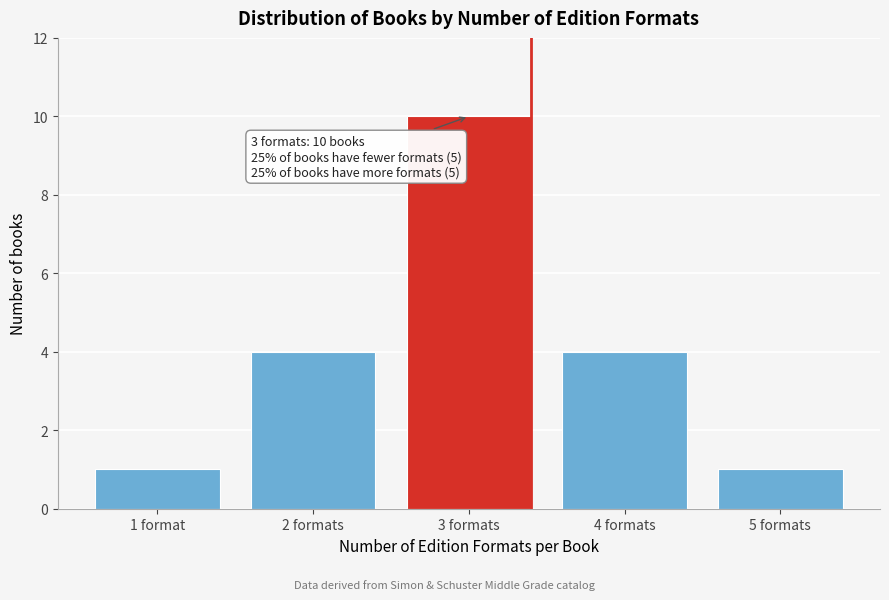

Reading left to right, extract all data points from this chart.

1 format=1	2 formats=4	3 formats=10	4 formats=4	5 formats=1